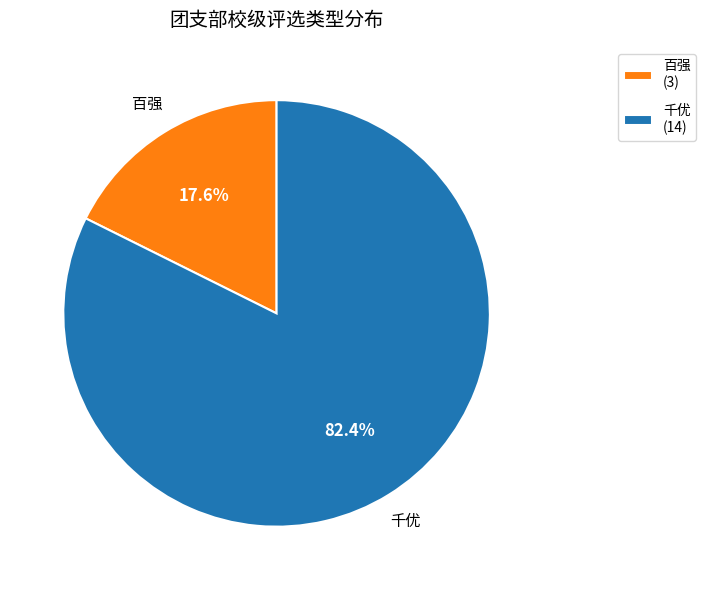

To the nearest percent, what percentage of the pie is 千优?

82%